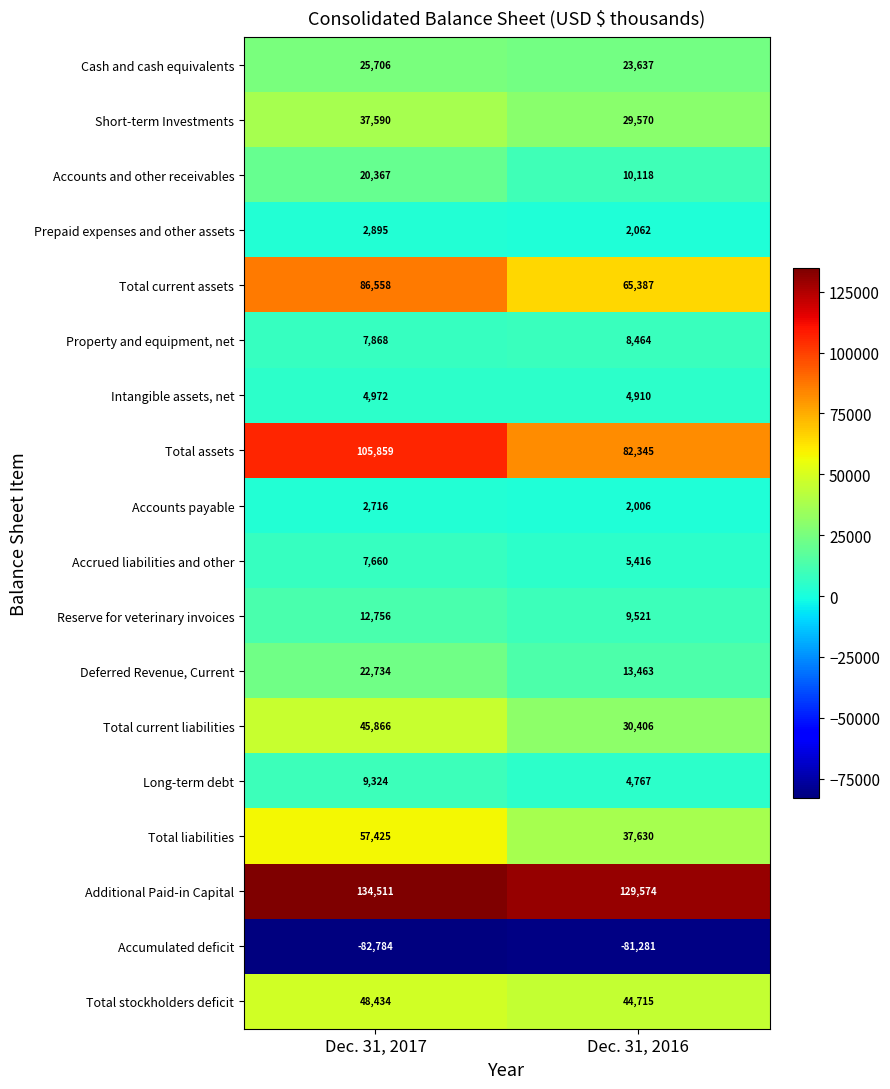

At which category is the sum across all series the highest?

Dec. 31, 2017